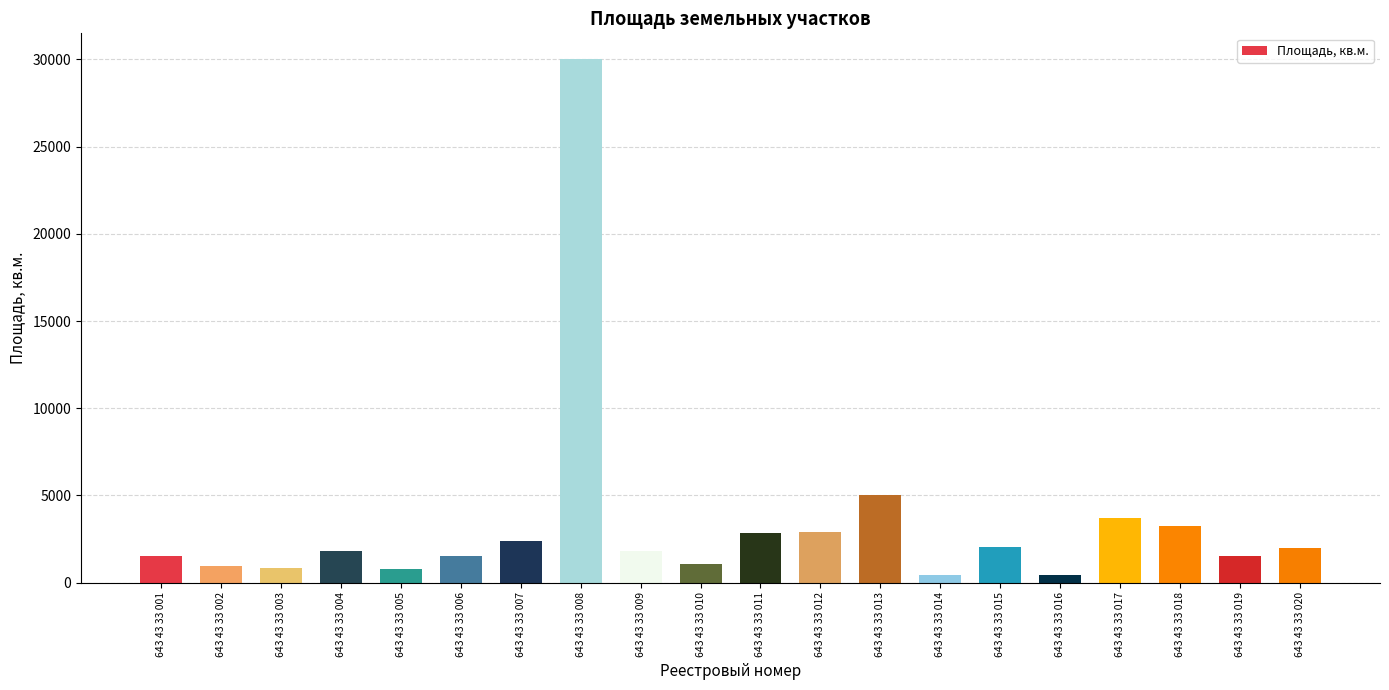

Which label corresponds to the largest value in the chart?

643 43 33 008